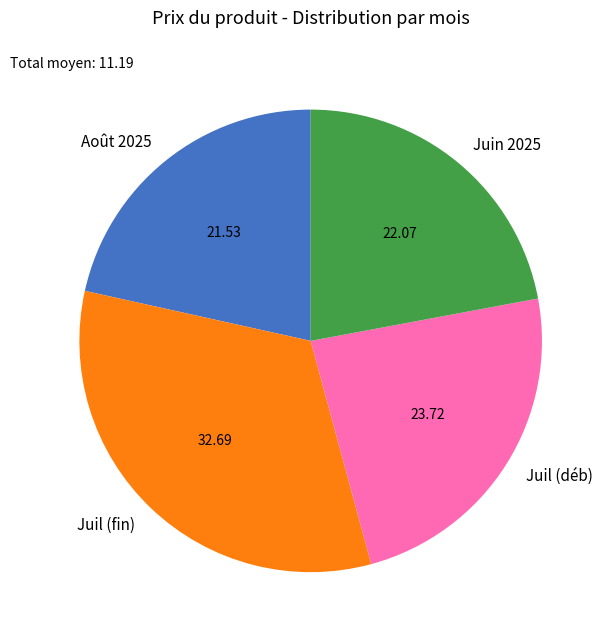

Is there any slice that represents more than half of the pie?

No